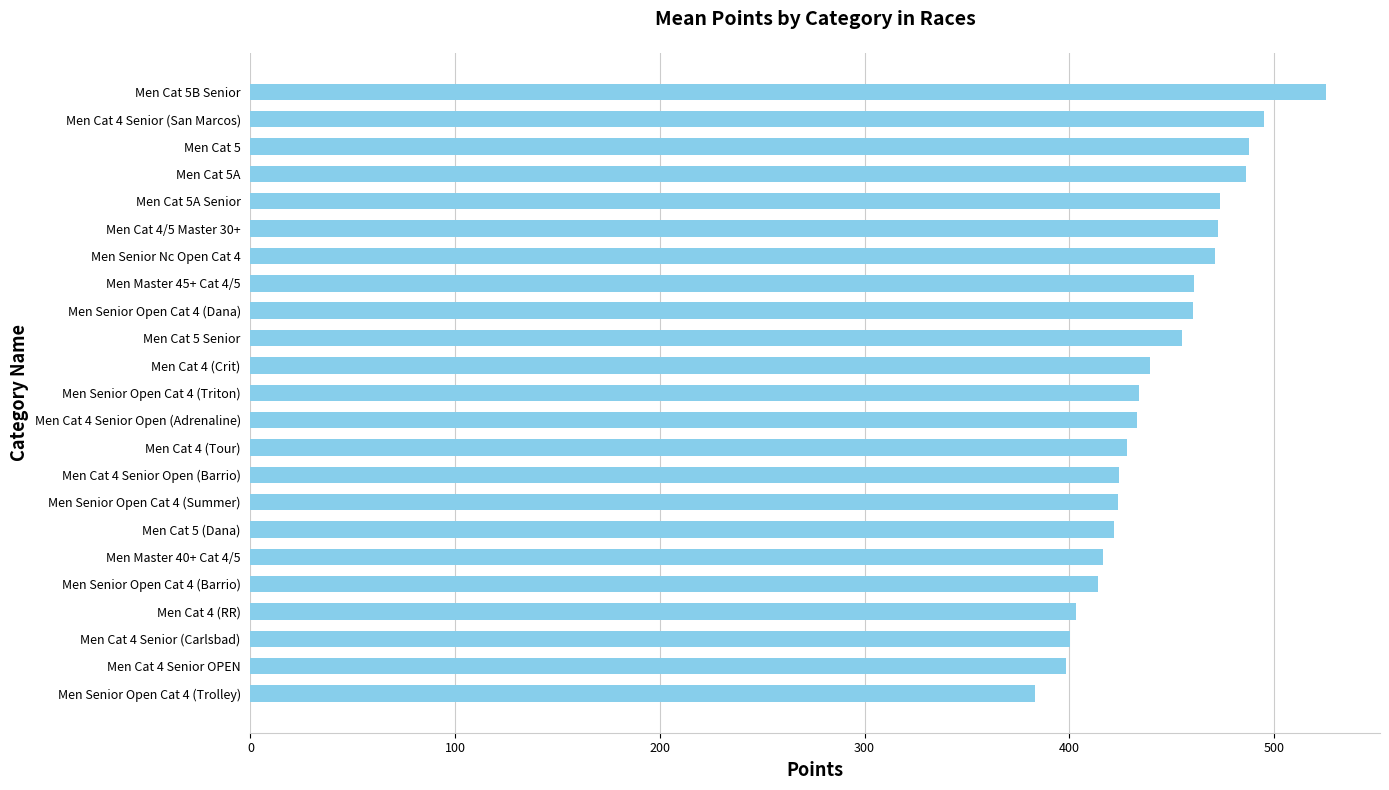

The value at Men Master 45+ Cat 4/5 is 460.8. True or false?

True